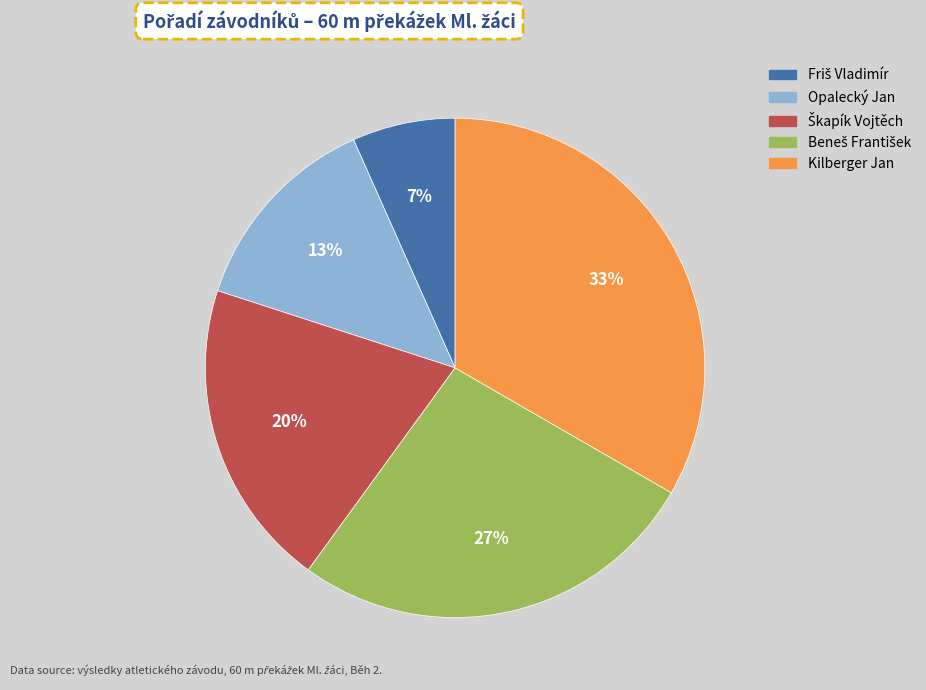

What percentage is the Opalecký Jan slice, to the nearest percent?

13%